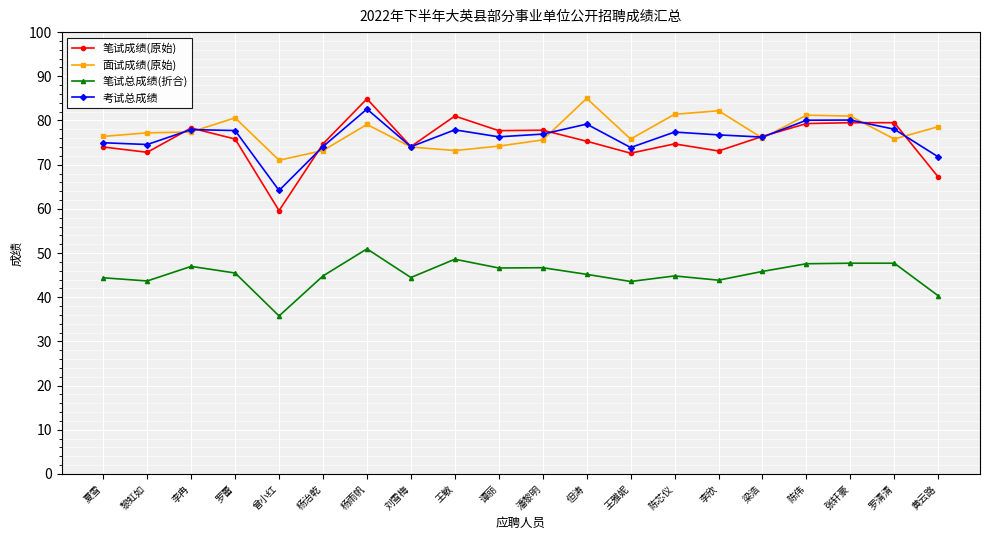

True or false: 面试成绩(原始) and 笔试总成绩(折合) cross at least once.

False